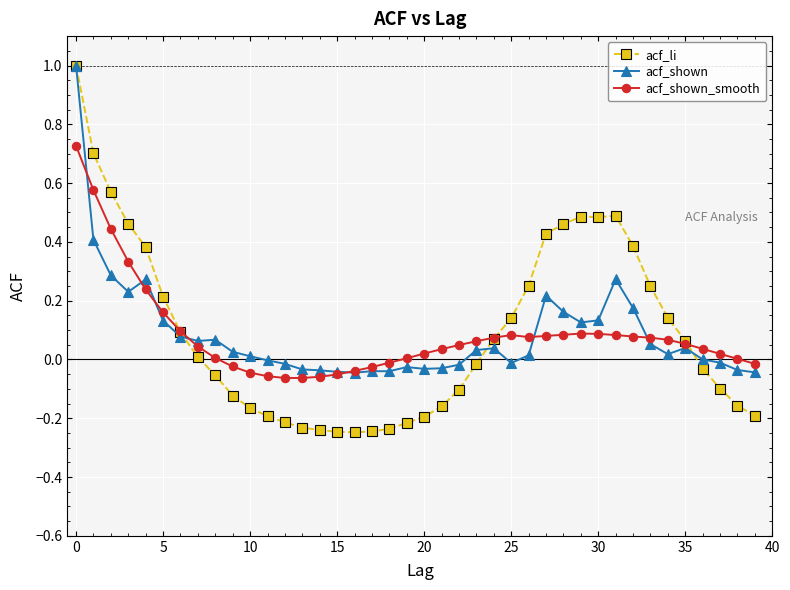

How many series are shown in this chart?

3